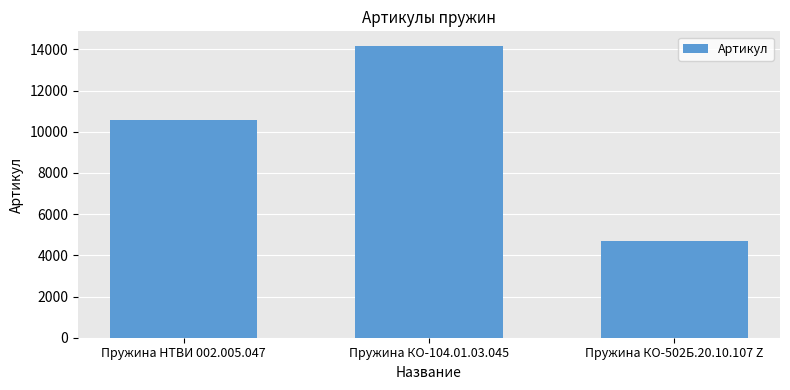

At which label is the value closest to 9428?

Пружина НТВИ 002.005.047